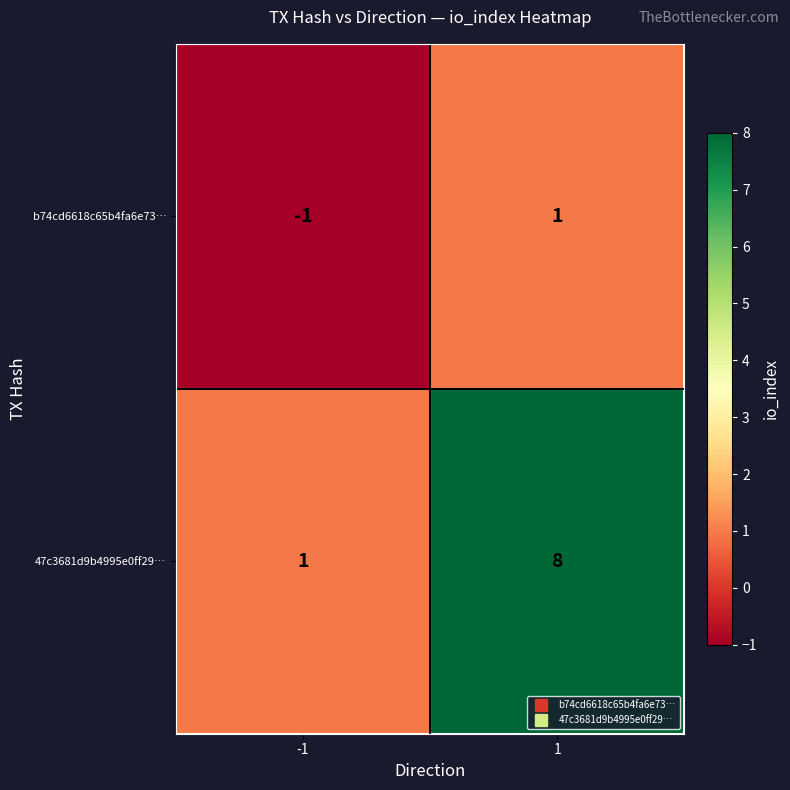

Rank the series by their average value, from highest to lowest.

47c3681d9b4995e0ff29…, b74cd6618c65b4fa6e73…